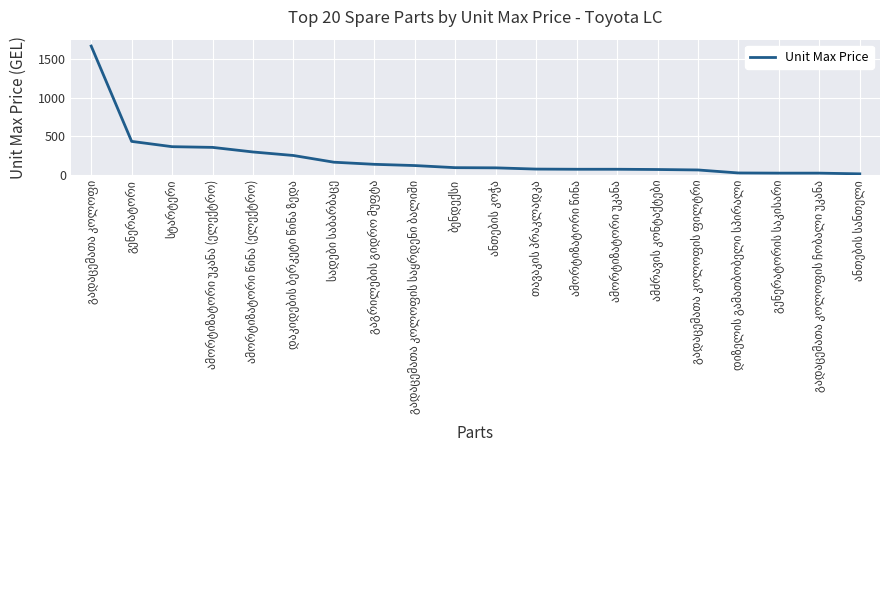

What is the maximum value shown in the chart?

1674.0